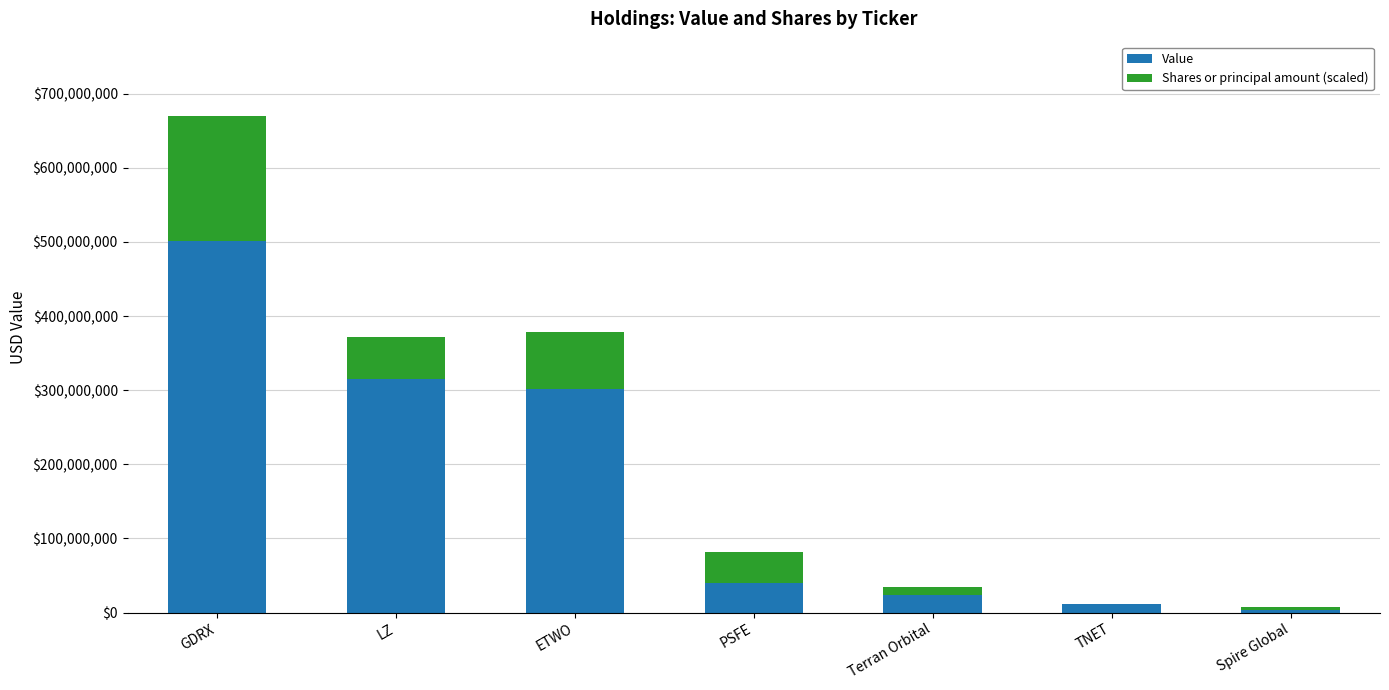

At which category is the sum across all series the highest?

GDRX